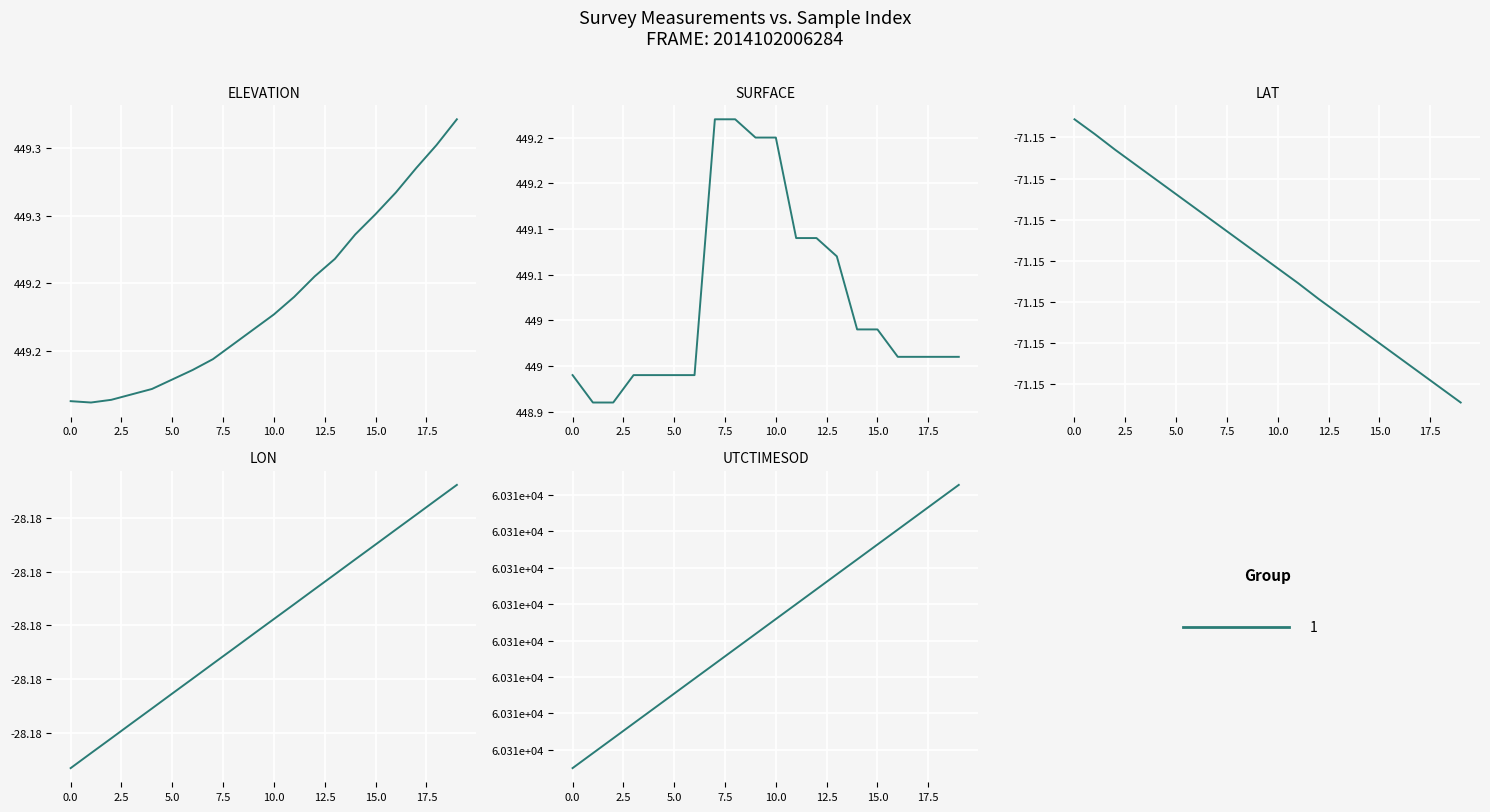

List the series in order of their peak value, highest first.

UTCTIMESOD, ELEVATION, SURFACE, LON, LAT